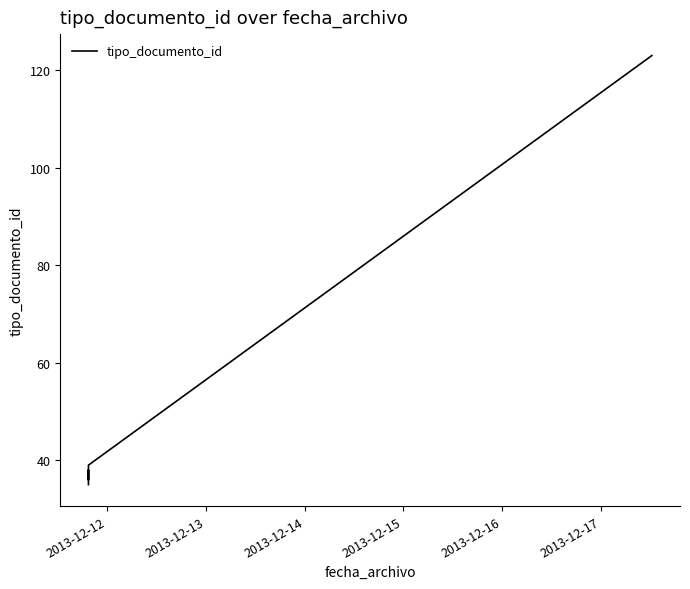

How many data points are above 38?

2